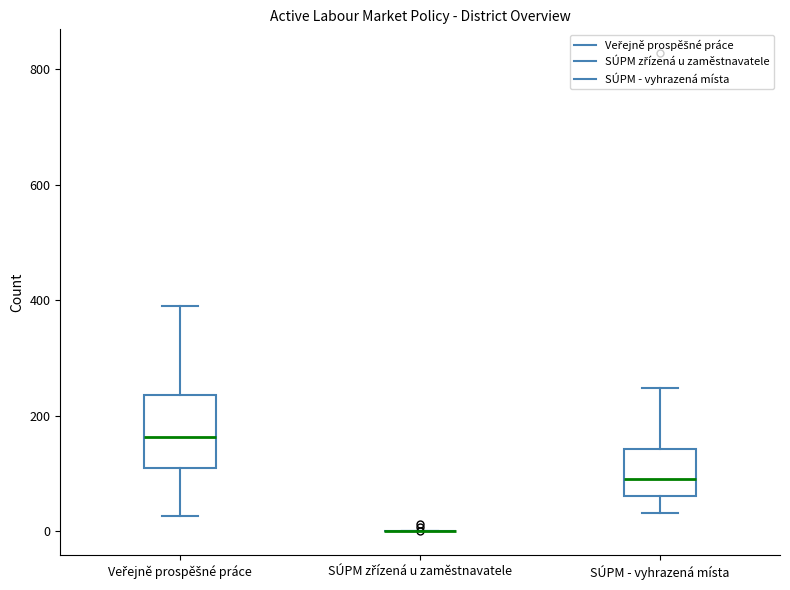

Reading left to right, transcribe this box plot: for each box, give where its median line is, the range the box spans, and where its two whiskers end, as read against the y-axis. The values are not printed on the chart, so give them approximately, as read against the axis.

Veřejně prospěšné práce: median 160, box 100 to 240, whiskers 20 to 400
SÚPM zřízená u zaměstnavatele: box collapsed to a line at 0, whiskers 0 to 0
SÚPM - vyhrazená místa: median 100, box 60 to 140, whiskers 40 to 240